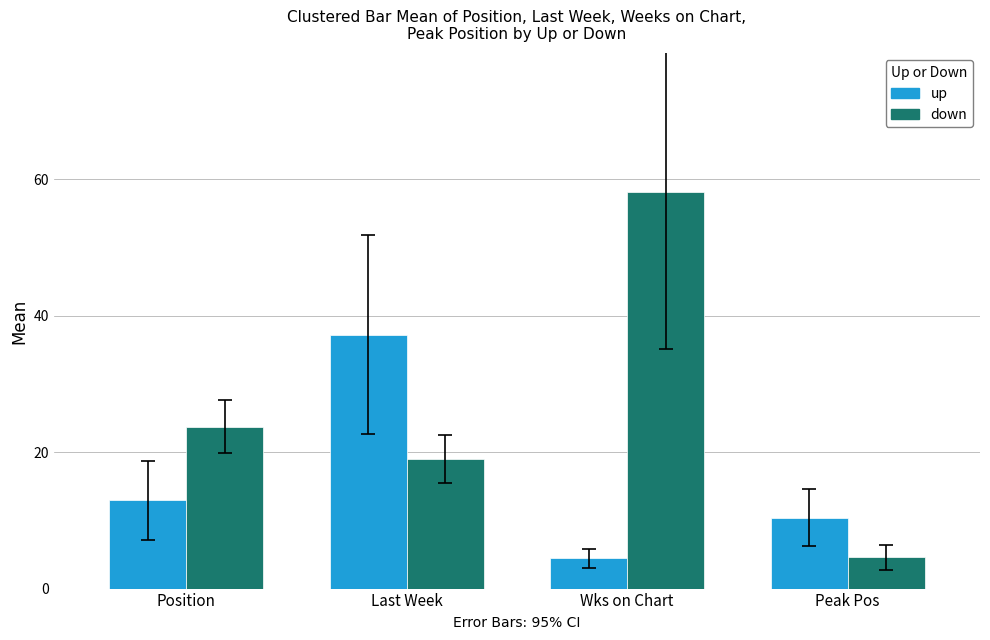

Is it true that down equals 4.6 at Peak Pos?

True